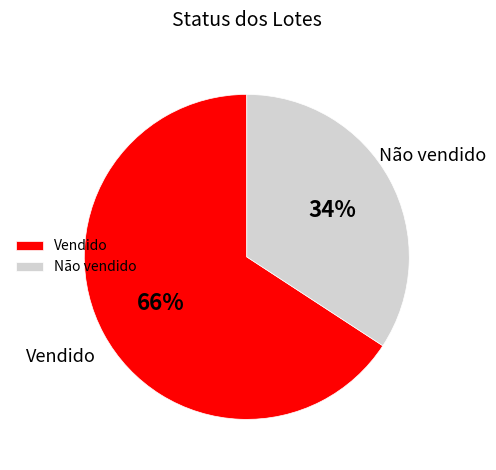

How many slices are in this pie chart?

2